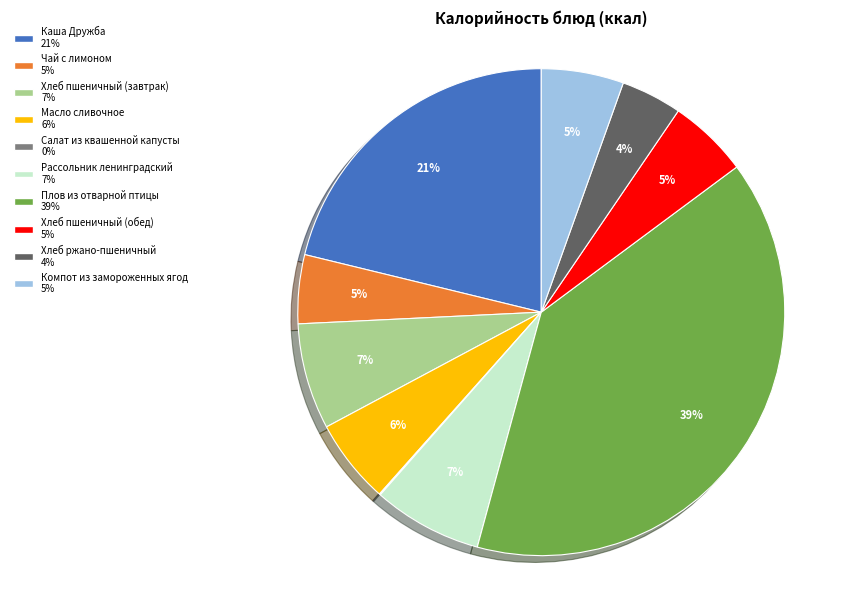

Is the sum of Хлеб ржано-пшеничный and Каша Дружба greater than half?

No